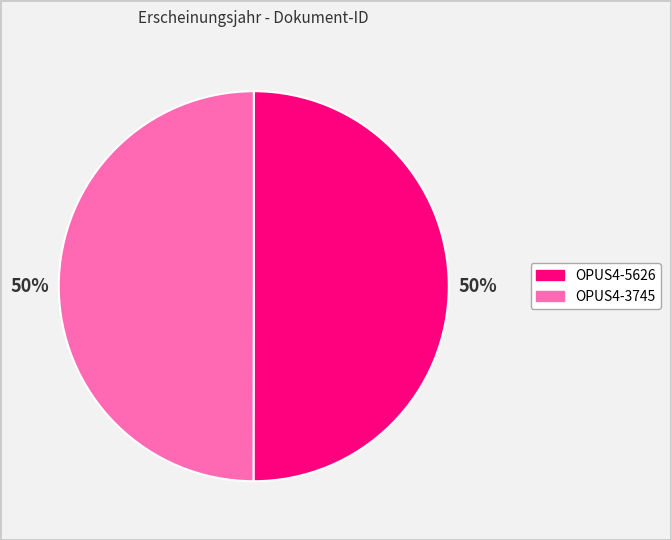

To the nearest percent, what is the combined percentage of OPUS4-3745 and OPUS4-5626?

100%